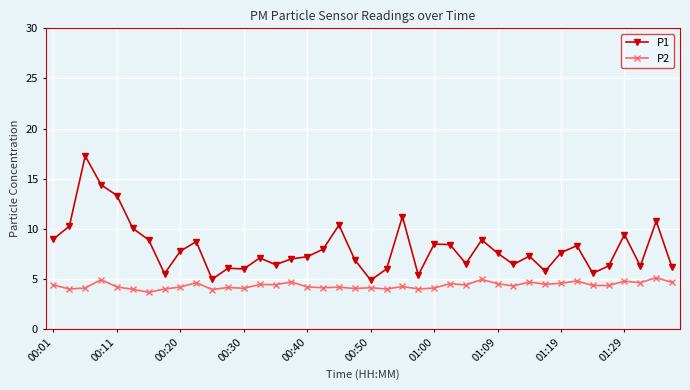

List the series in order of their overall mean, highest first.

P1, P2